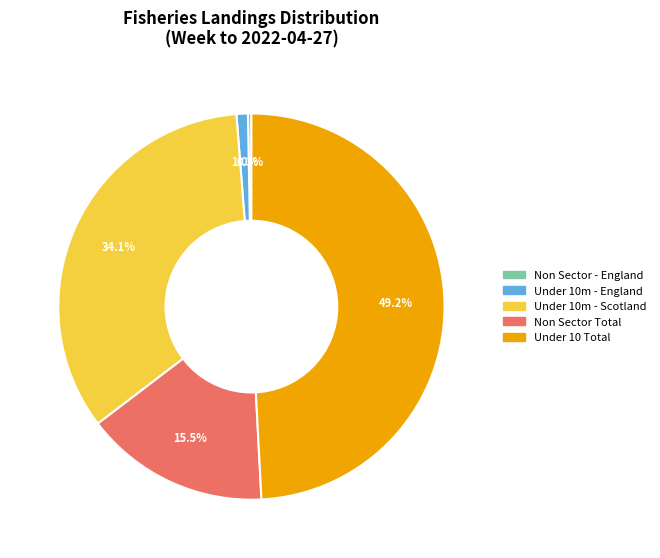

Count the number of slices in the pie.

5